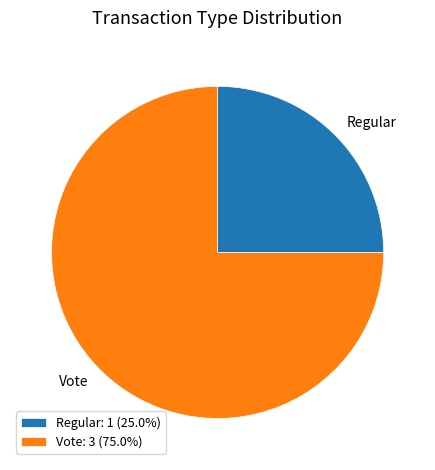

Rank the categories by value from lowest to highest.

Regular, Vote